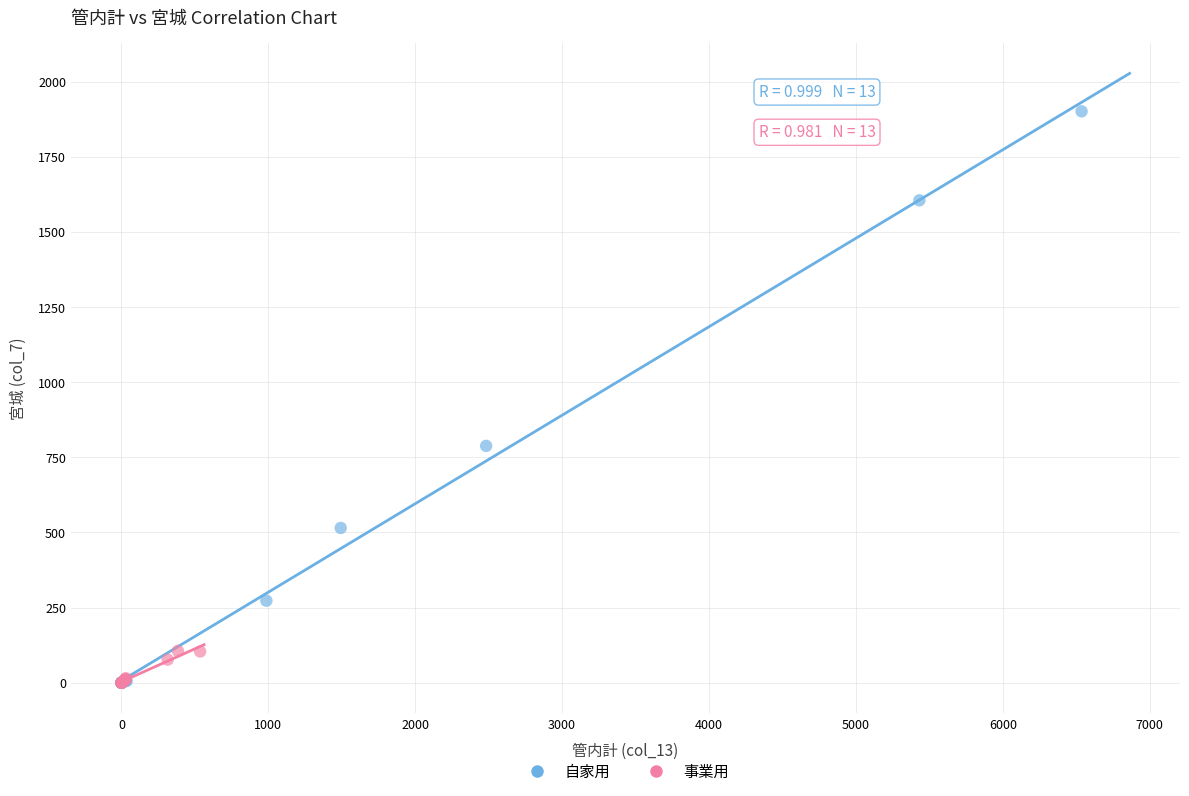

Which series contains the highest Y value?

自家用